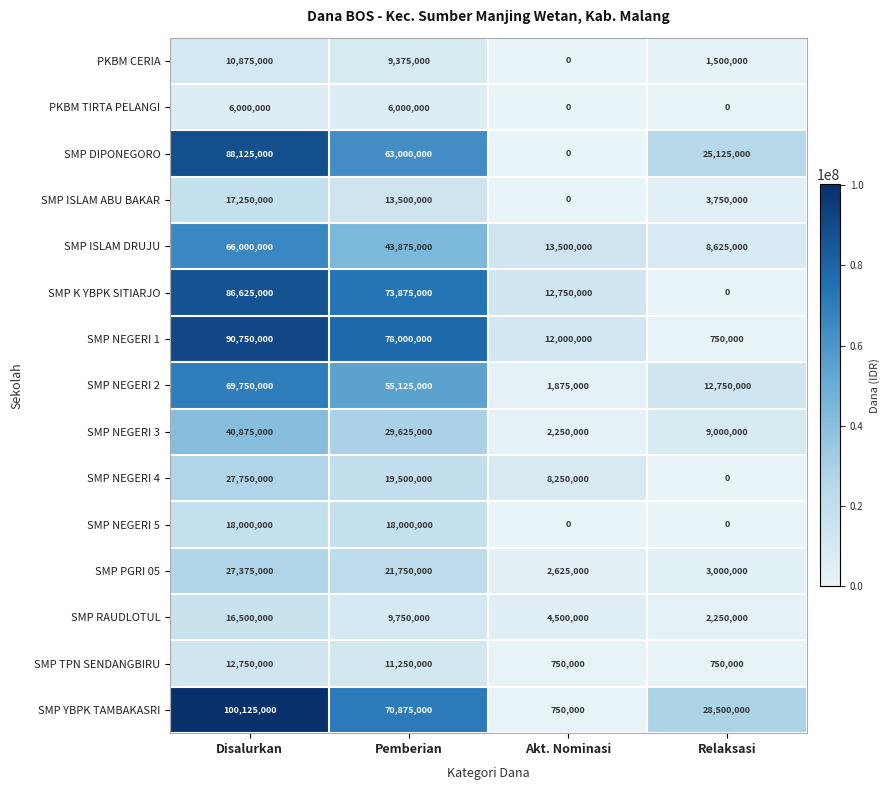

What is the difference between the maximum and minimum values in the SMP DIPONEGORO series?

88125000